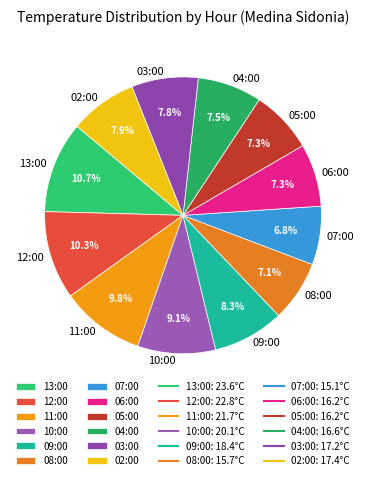

Between 04:00 and 09:00, which is larger?

09:00